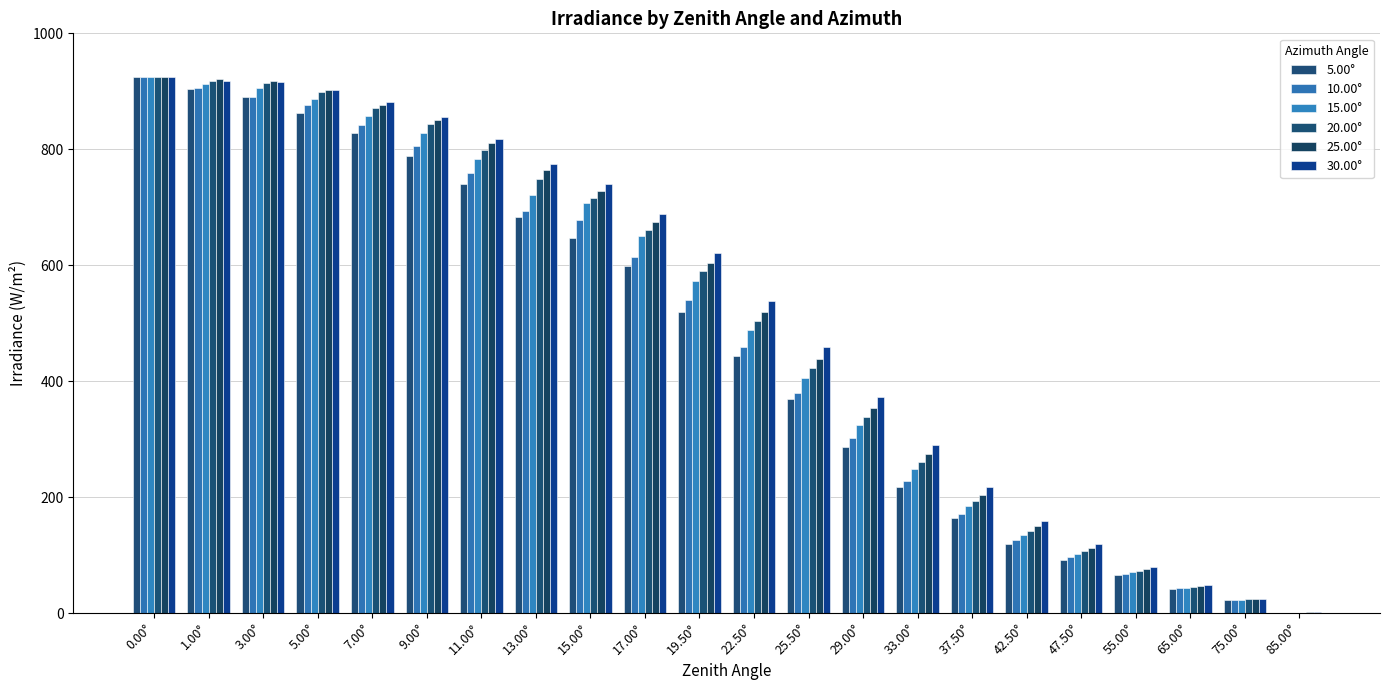

The value of 5.00° at 85.00° is 0.6. True or false?

True